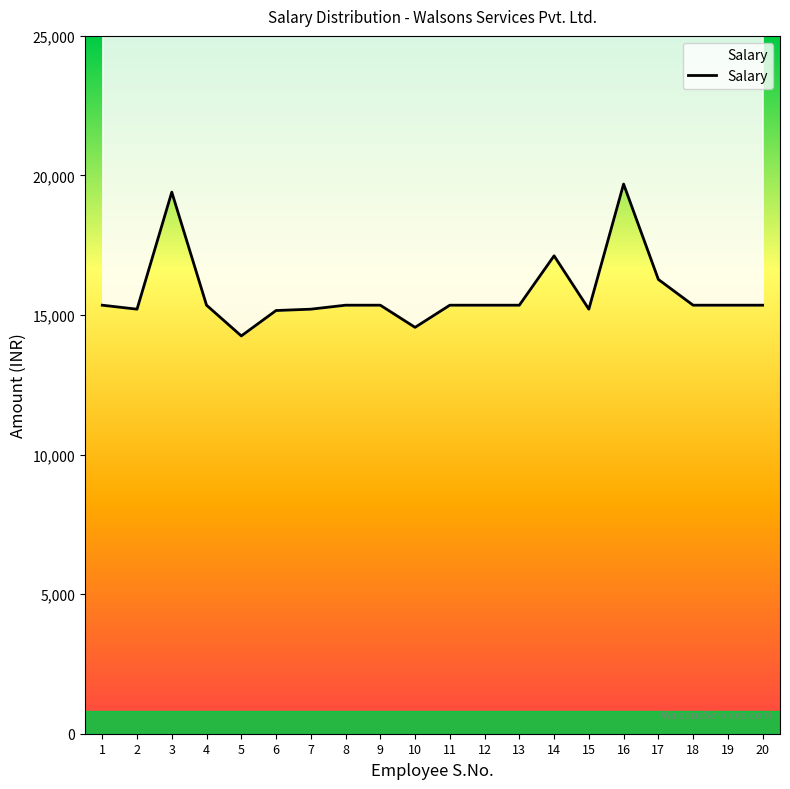

How many points are higher than both their immediate neighbors (excluding endpoints)?

3